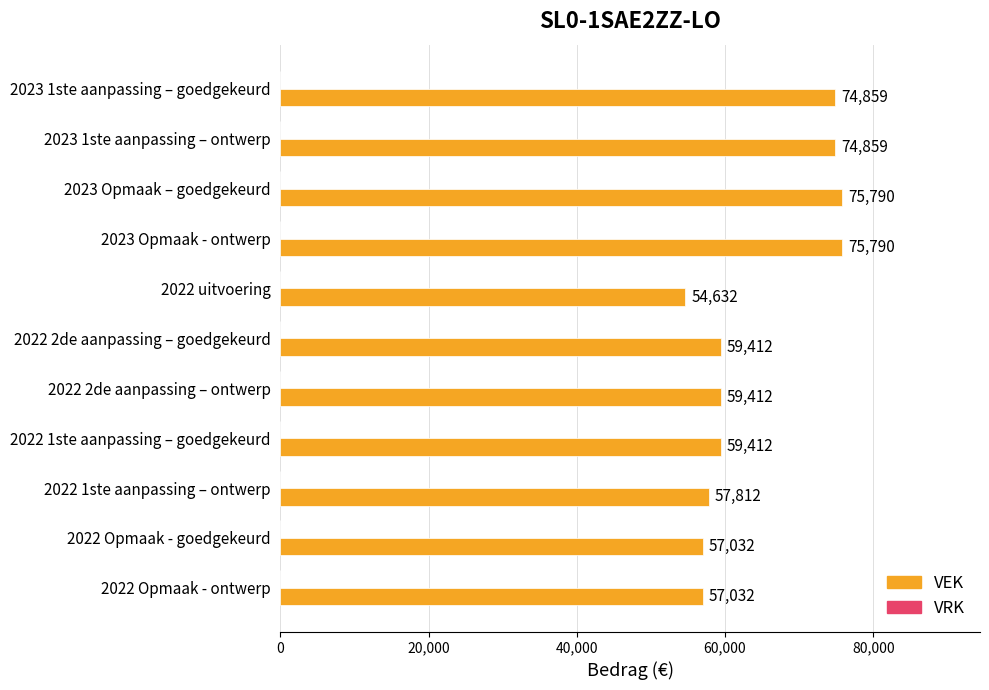

What is the approximate value at 2023 Opmaak – goedgekeurd, to the nearest 50?

75800